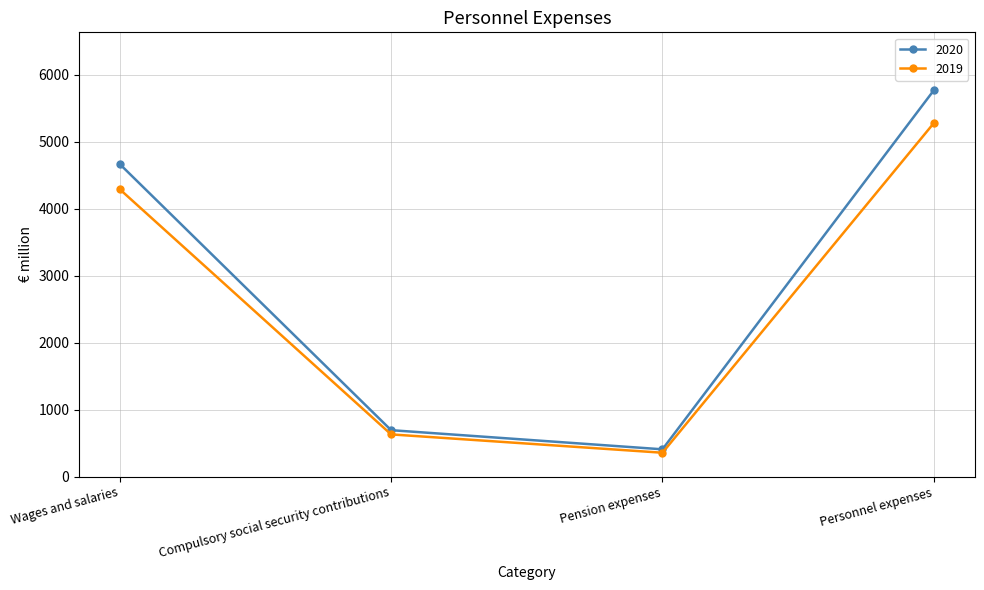

What is the greatest value displayed?

5771